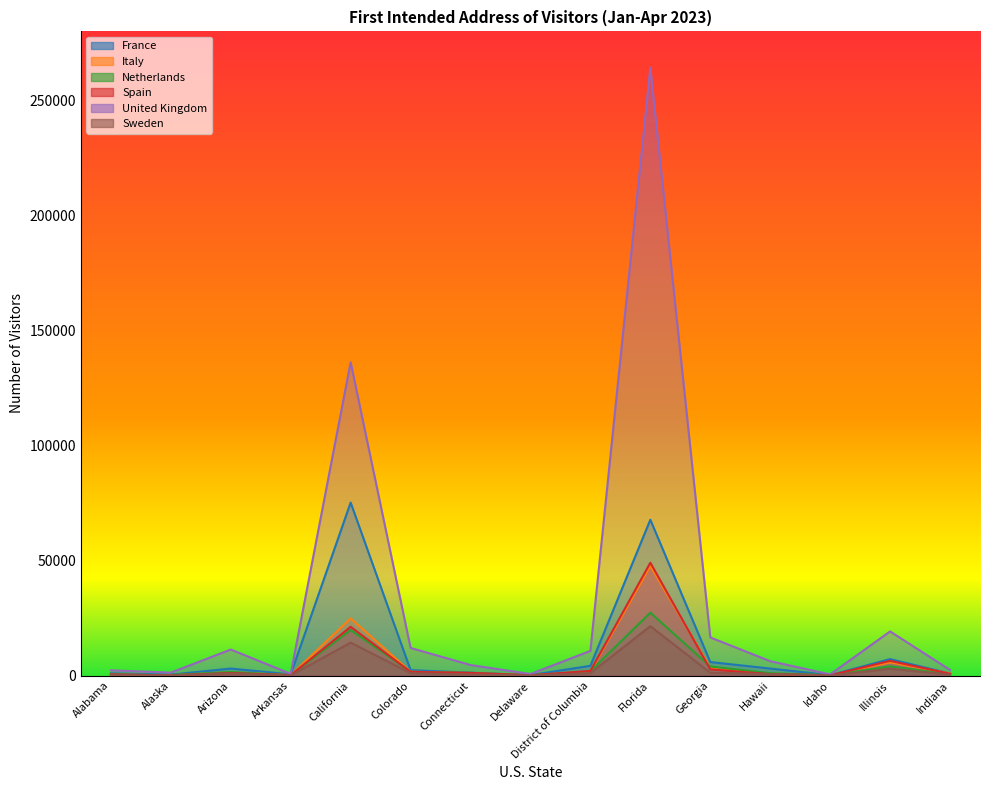

Between Colorado and Hawaii, which is larger?

Hawaii